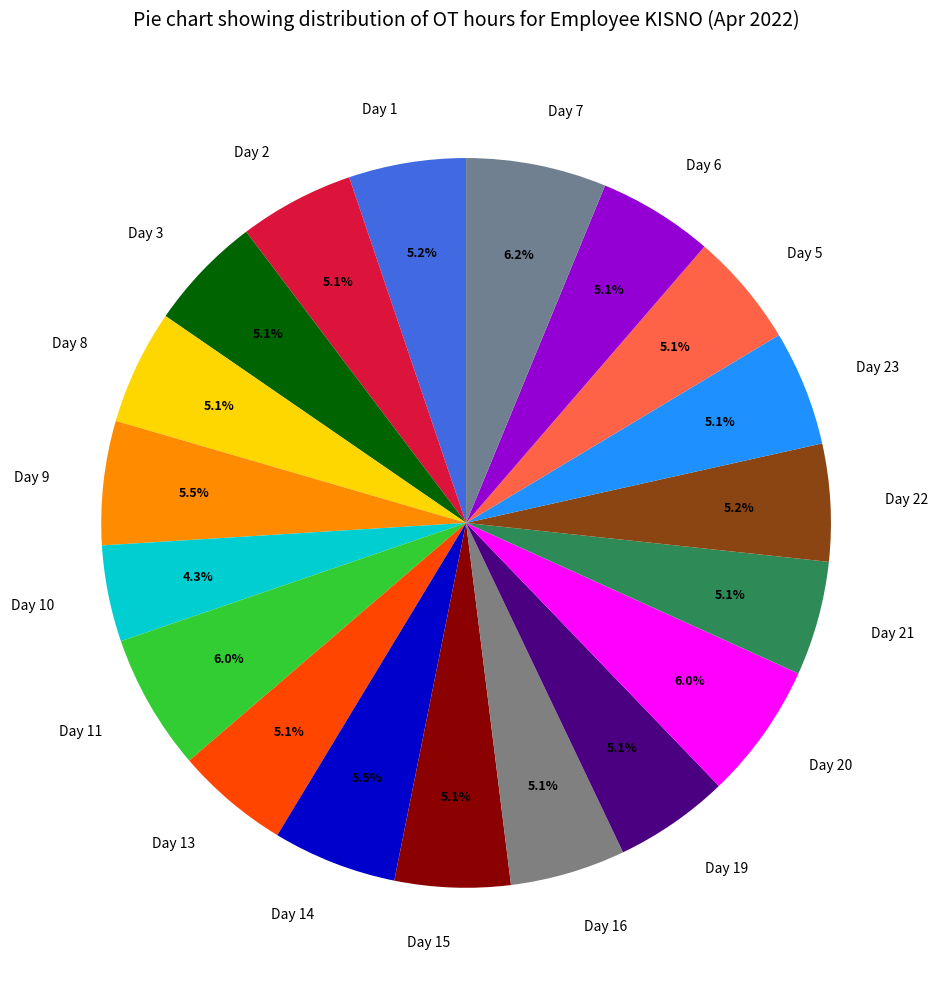

How many segments does this pie chart have?

19